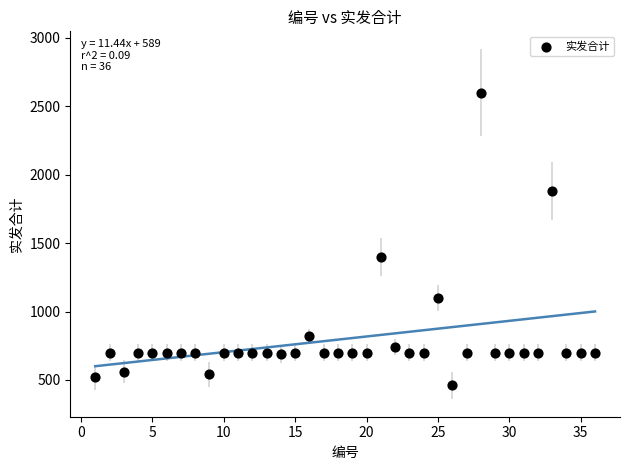

What Y value in the scatter plot is closest to 1530?

1400